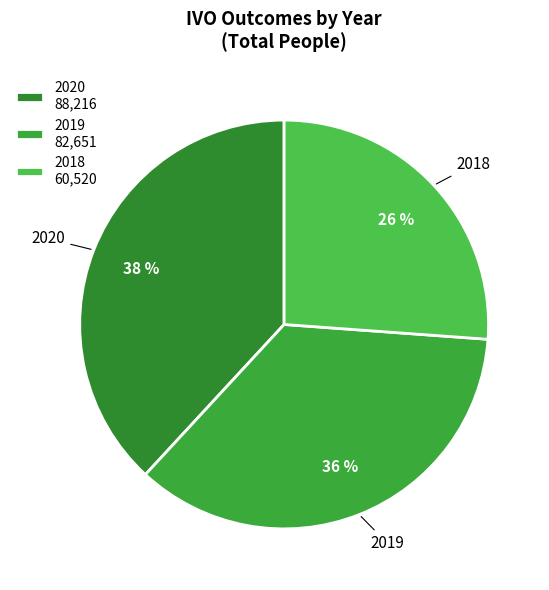

How many segments does this pie chart have?

3